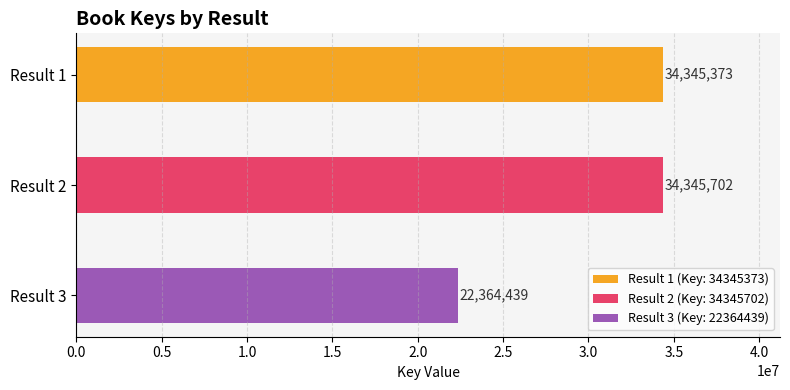

What is the value of the 2nd bar from the left?

34345702